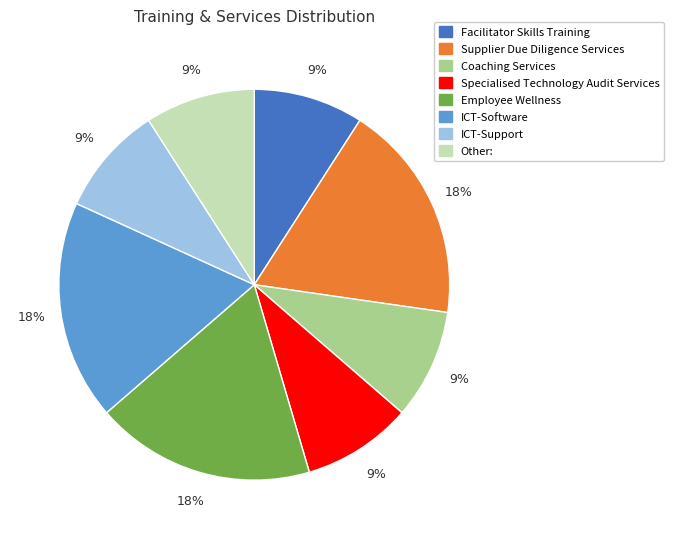

Approximately how many times larger is the value at Other: compared to ICT-Software?

0.5